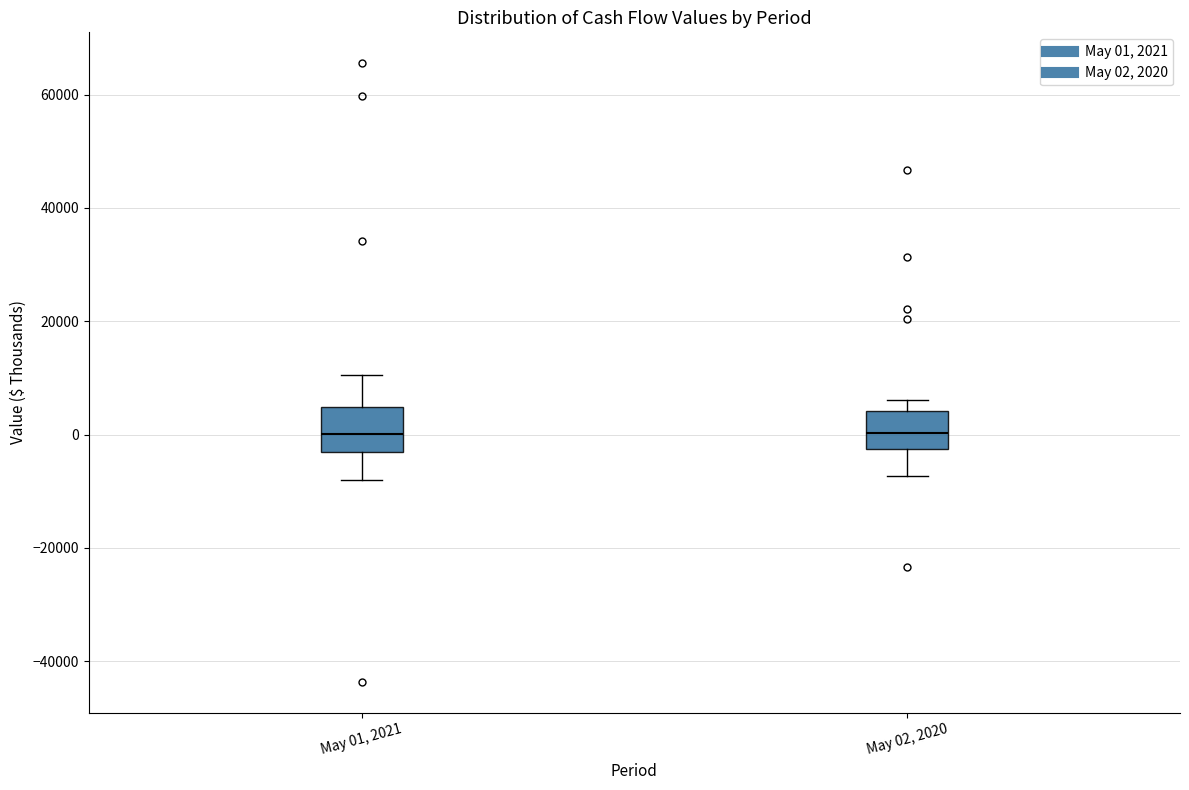

Reading left to right, transcribe this box plot: for each box, give where its median line is, the range the box spans, and where its two whiskers end, as read against the y-axis. The values are not printed on the chart, so give them approximately, as read against the axis.

May 01, 2021: median 0, box -4000 to 4000, whiskers -8000 to 10000
May 02, 2020: median 0, box -2000 to 4000, whiskers -8000 to 6000